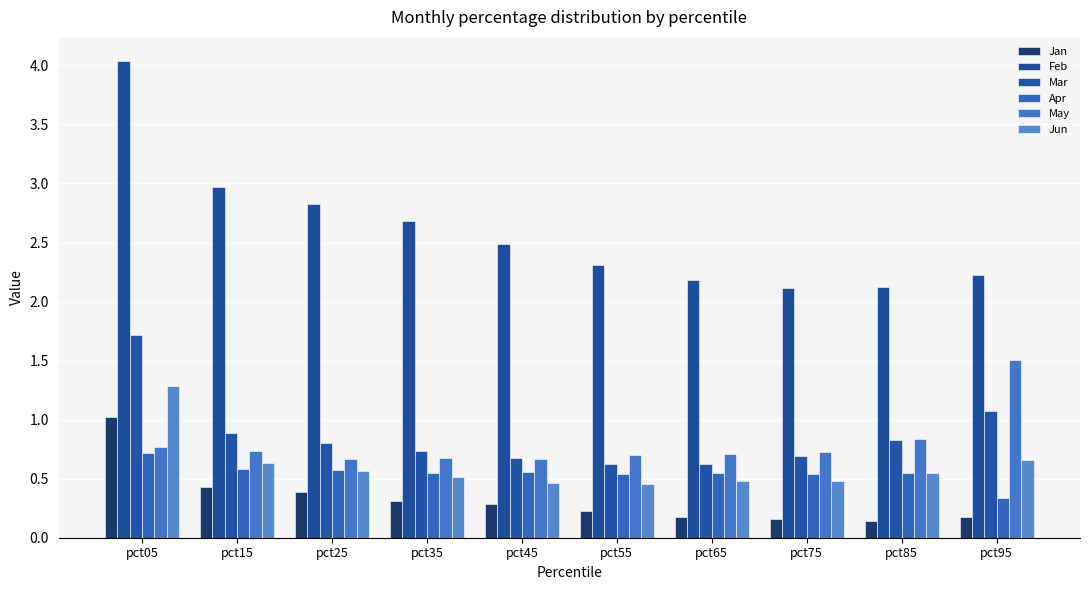

The value of Jan at pct45 is 0.3. True or false?

True